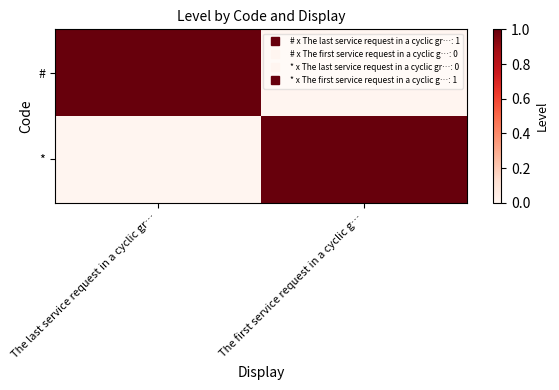

What is the maximum value shown in the chart?

1